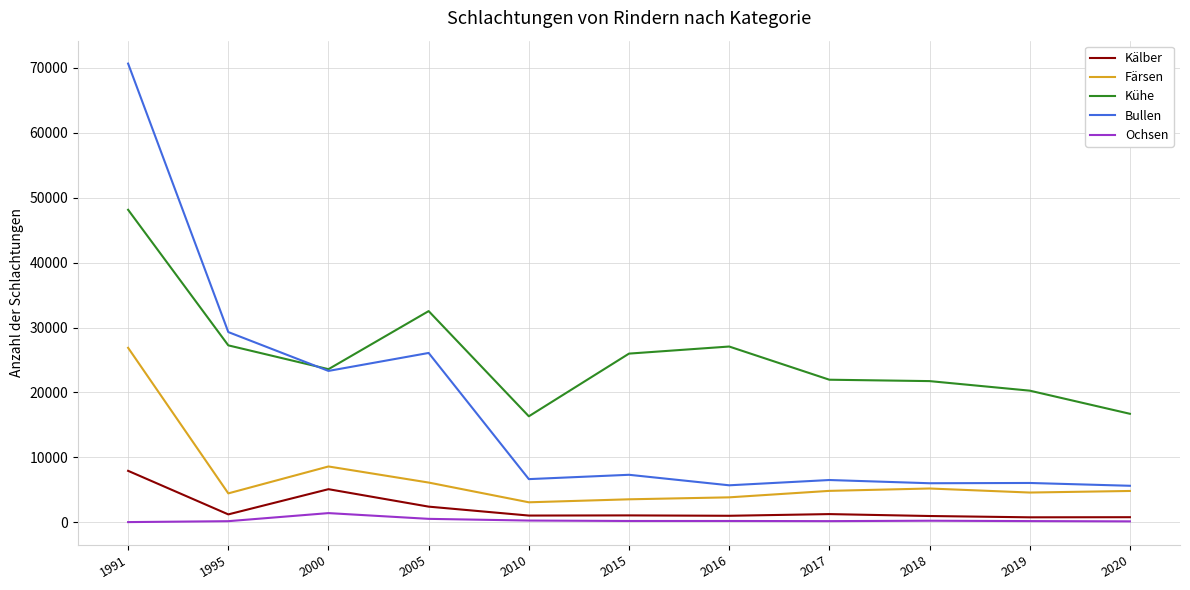

How many categories are shown in the chart?

11